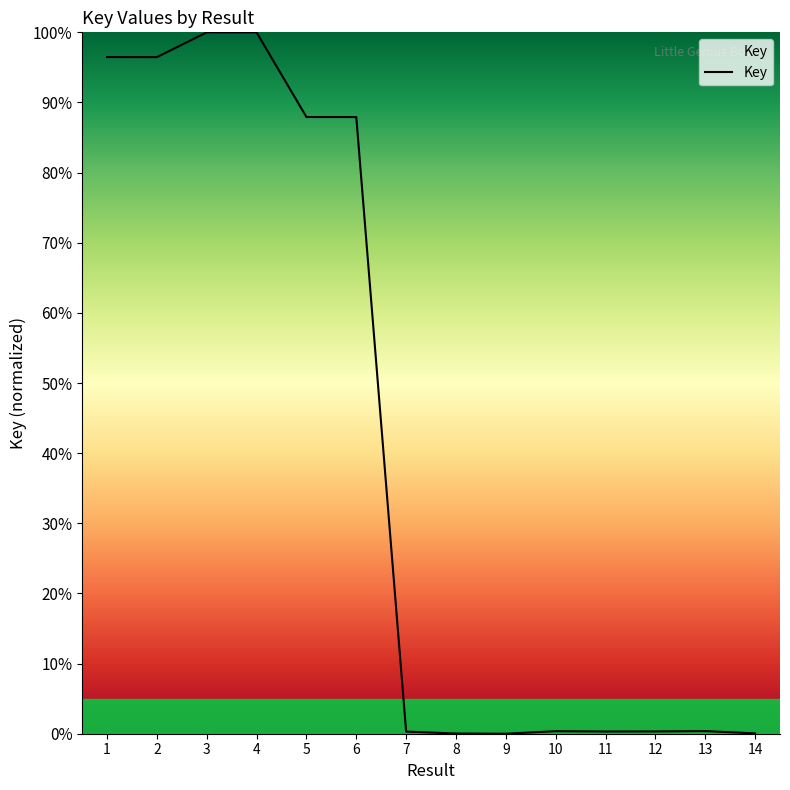

Is this an area chart (filled region under the line)?

No